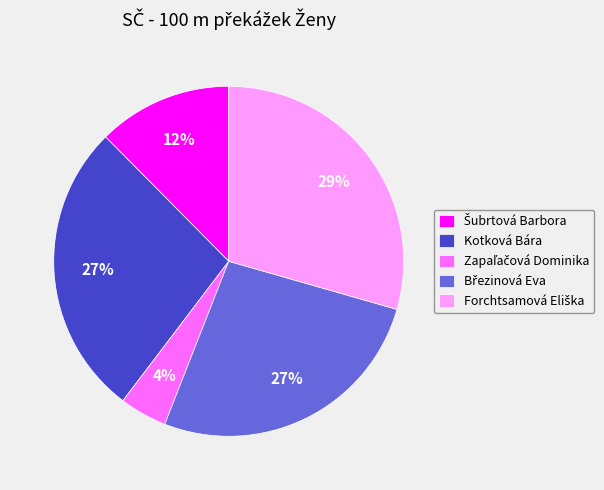

To the nearest percent, what is the difference between the largest and smallest slice percentages?

25%